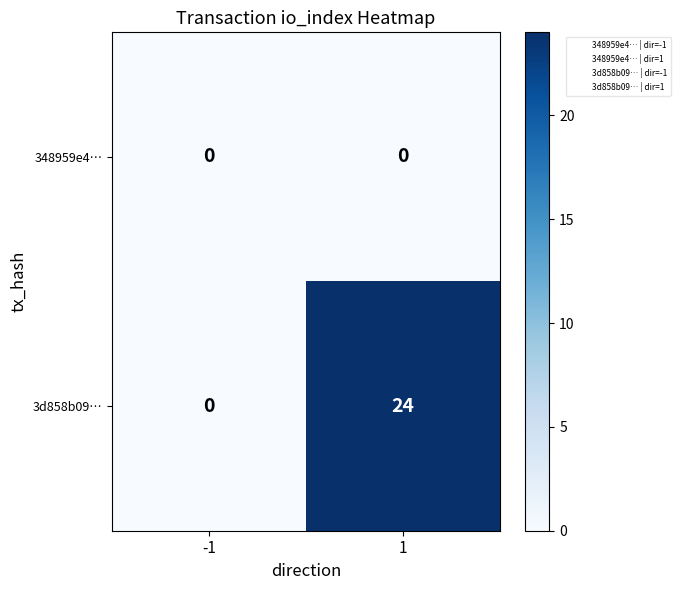

Which series has the largest range (max minus min)?

3d858b09…